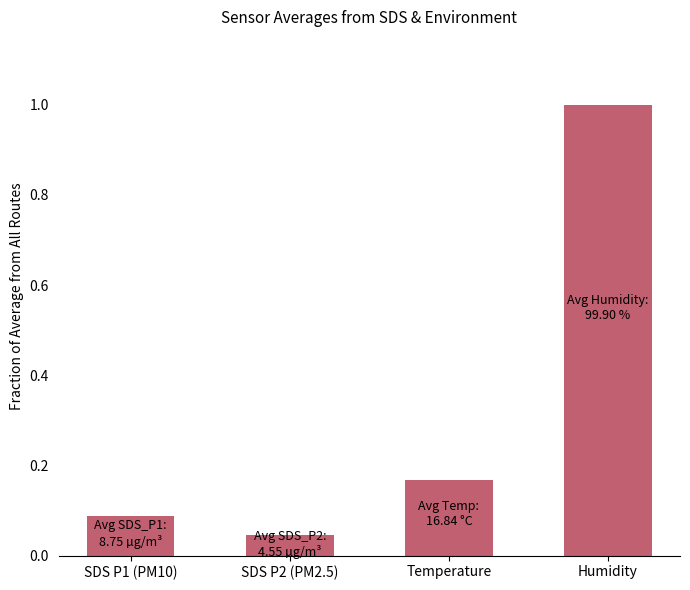

What is the sum of all values?

1.3